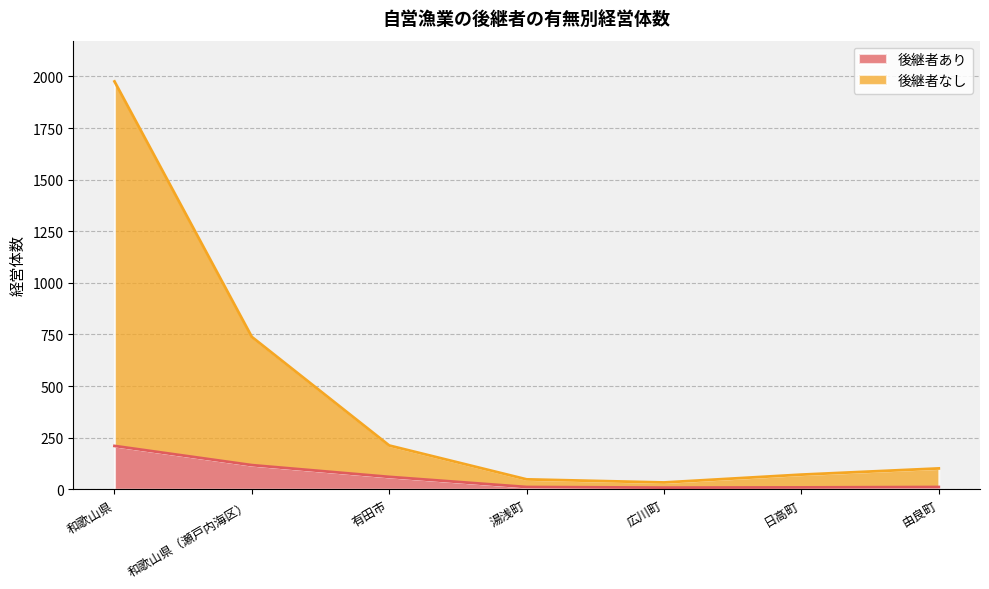

Rank the series by their maximum value, from lowest to highest.

後継者あり, 後継者なし